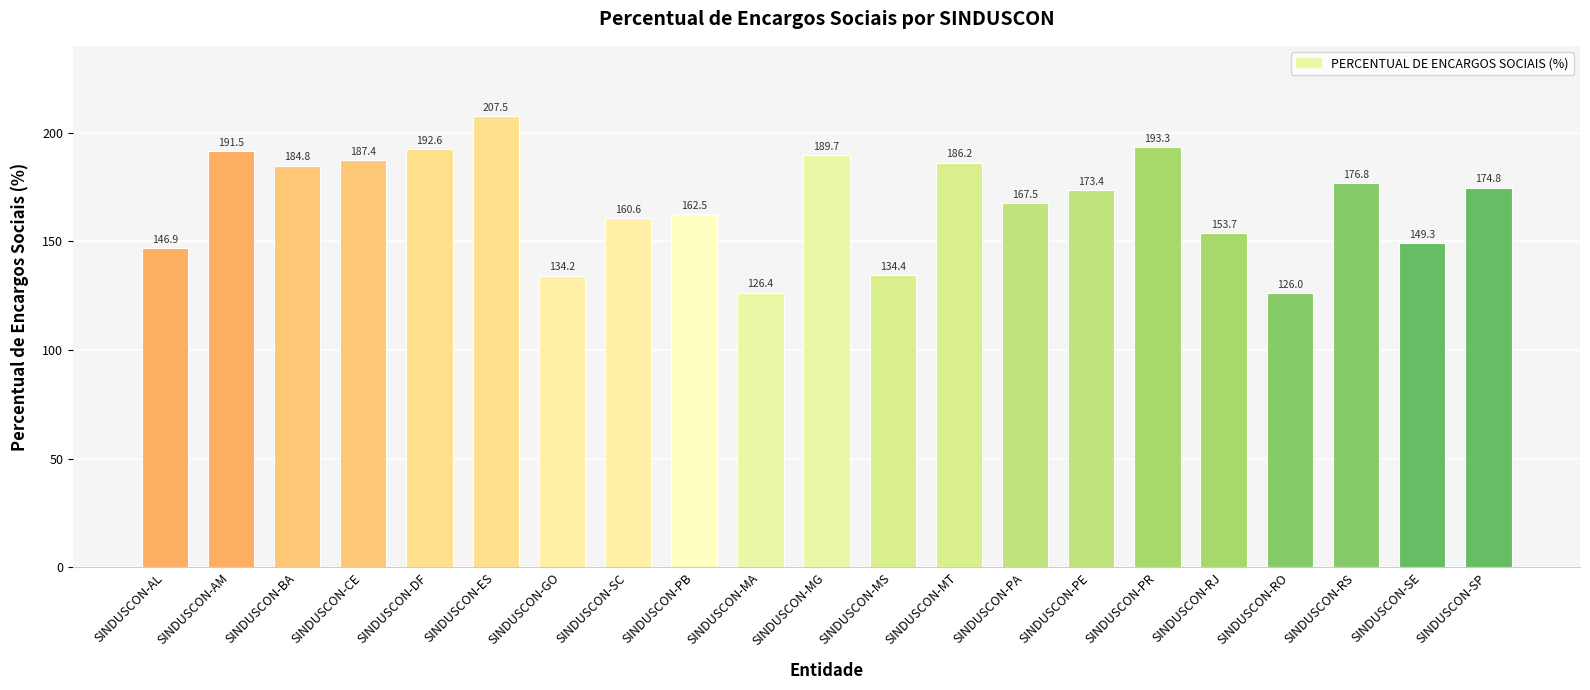

What is the sum of all values?

3519.5